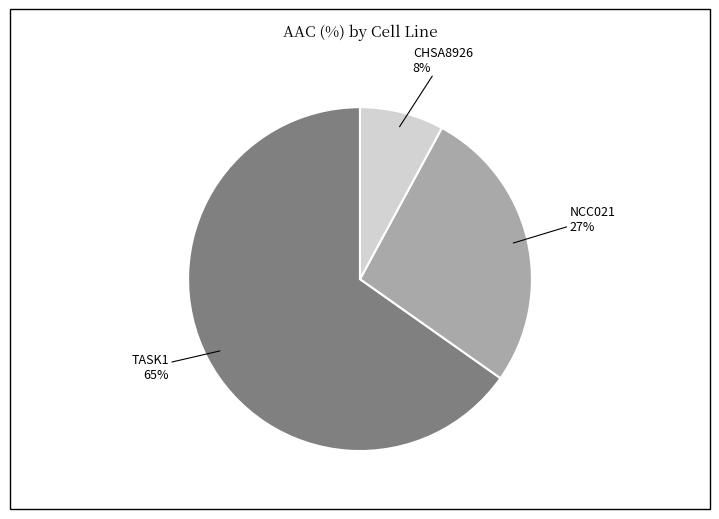

Which has a higher value, CHSA8926 or TASK1?

TASK1